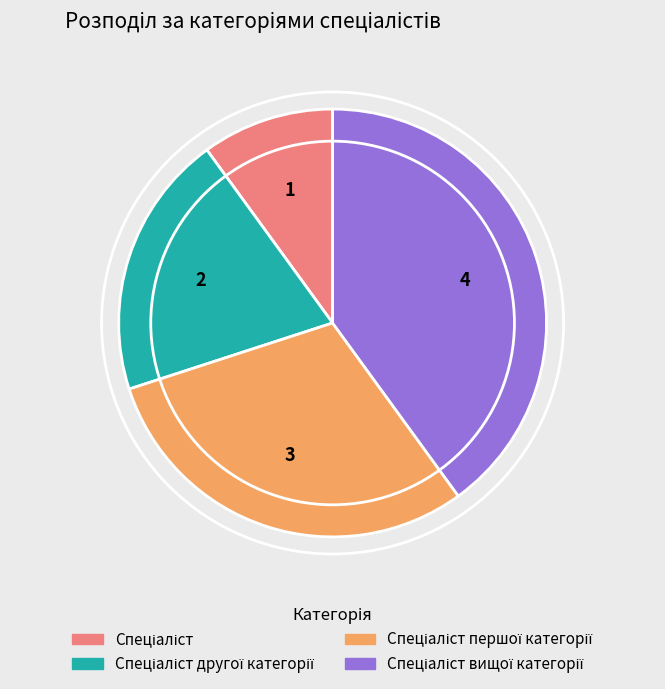

Is there any slice that represents more than half of the pie?

No